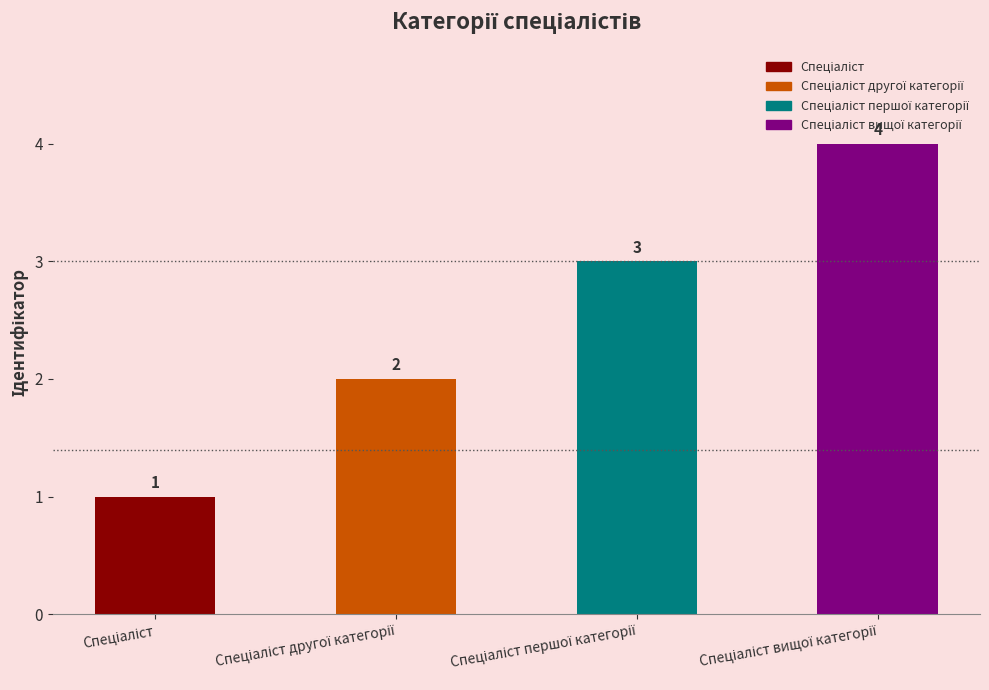

What is the label of the 2nd bar from the right?

Спеціаліст першої категорії